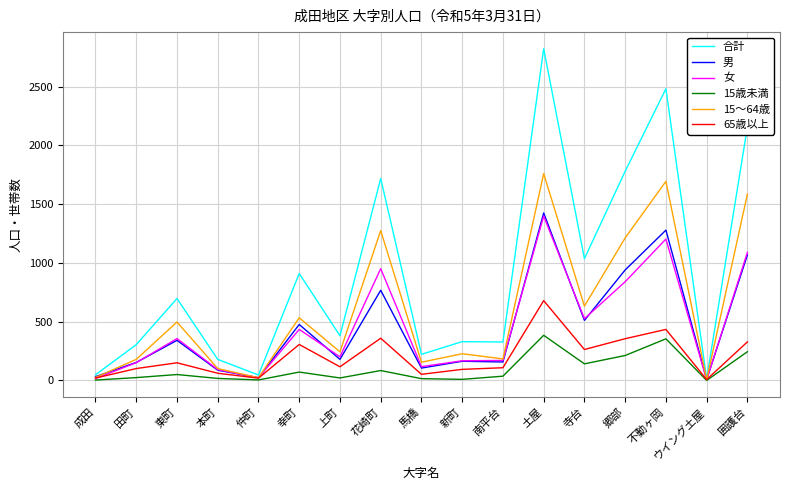

The value of 15歳未満 at 不動ヶ岡 is 354. True or false?

True